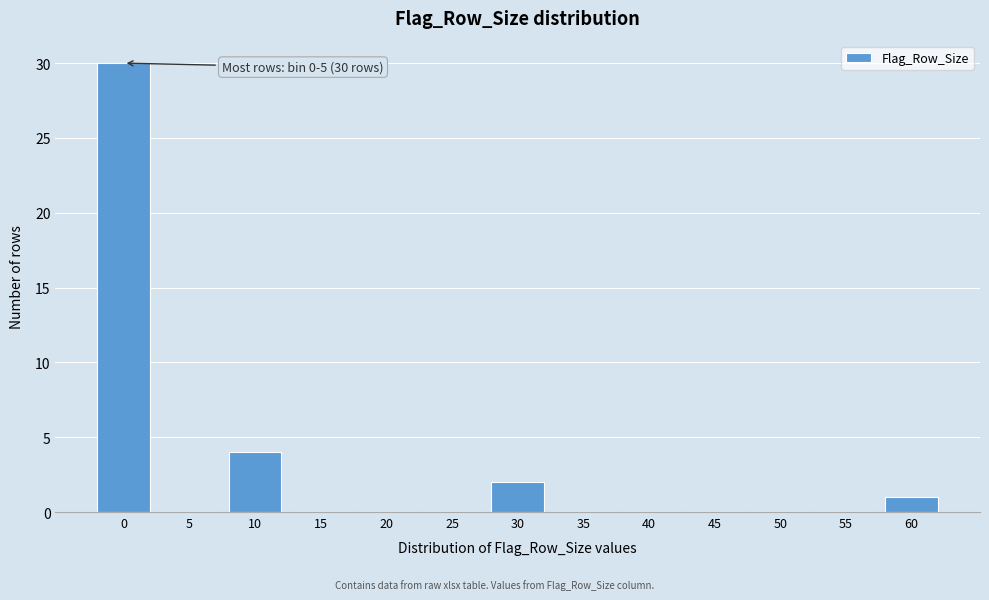

Reading left to right, what are all the values shown in this chart?

0=30	5=0	10=4	15=0	20=0	25=0	30=2	35=0	40=0	45=0	50=0	55=0	60=1